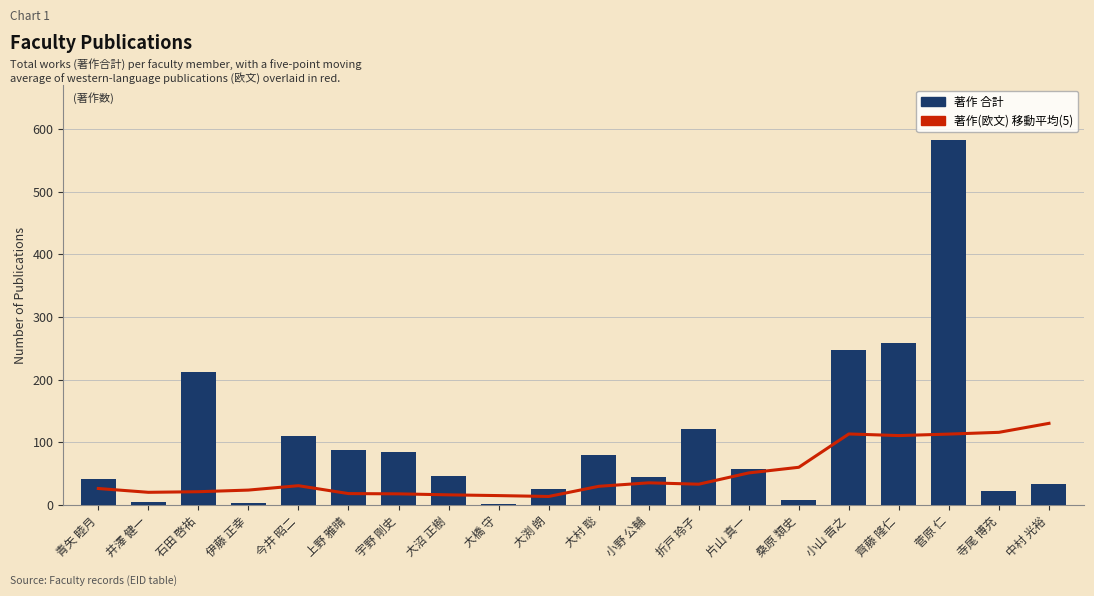

At how many categories does at least one series exceed 442?

1